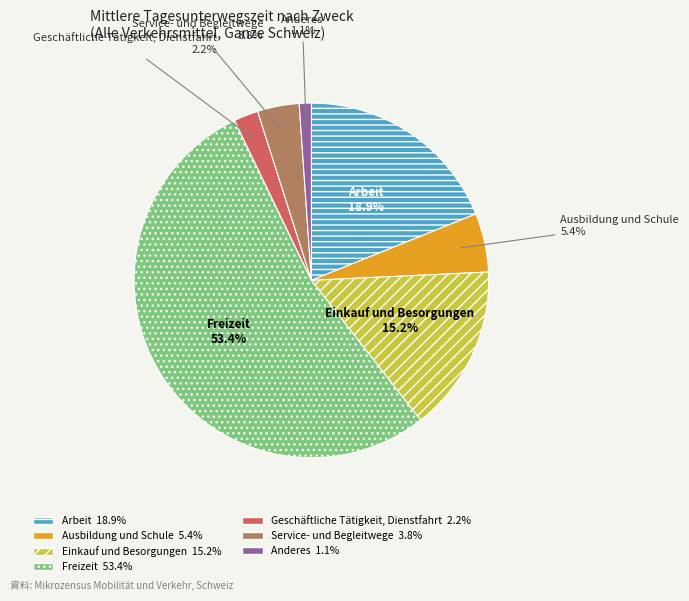

Is it true that Arbeit is 31% of the pie?

False